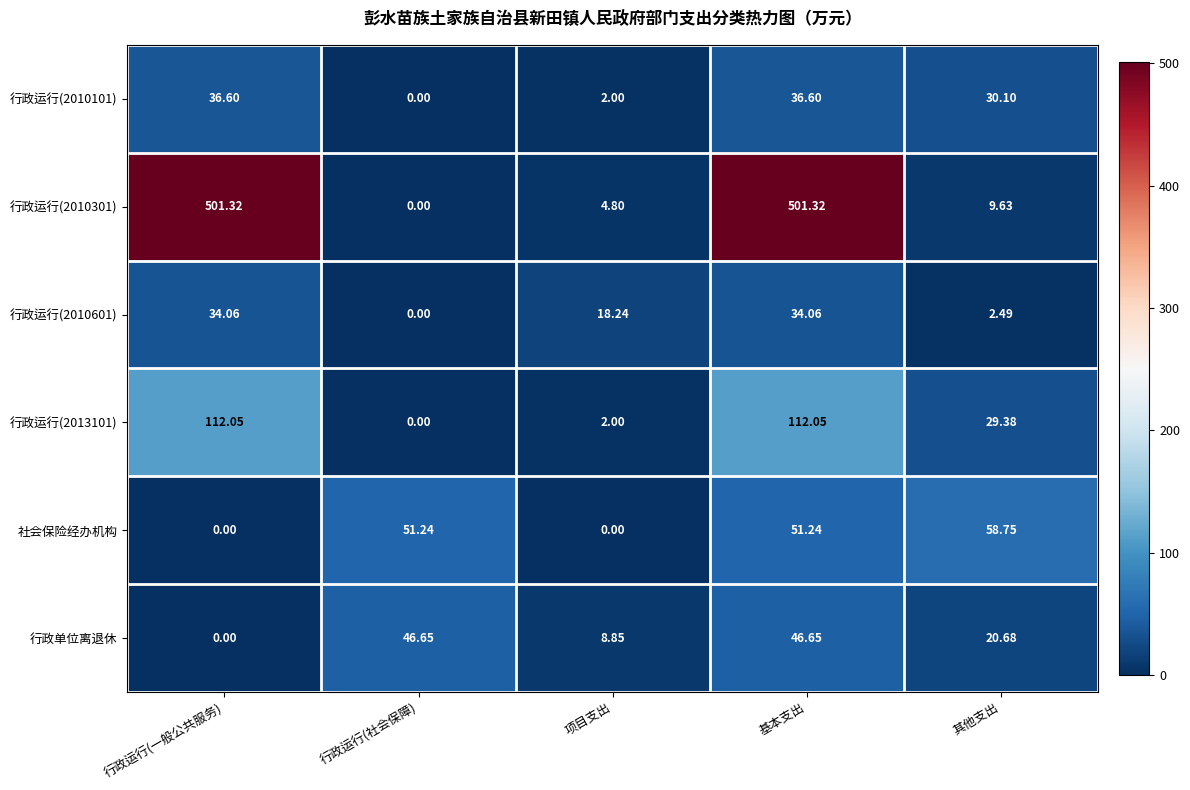

At which category is the sum across all series the highest?

基本支出